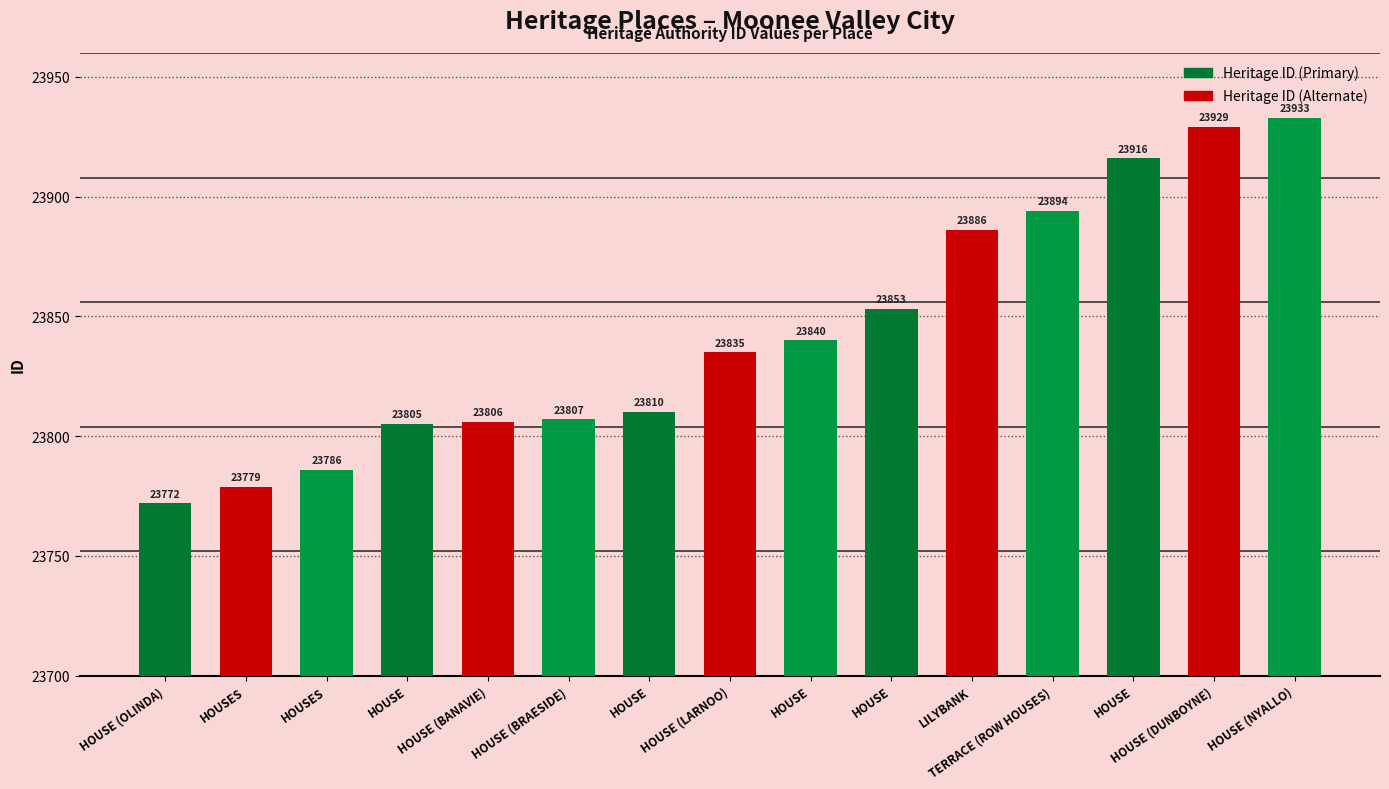

The chart shows a value of 23933 at HOUSE (NYALLO). True or false?

True